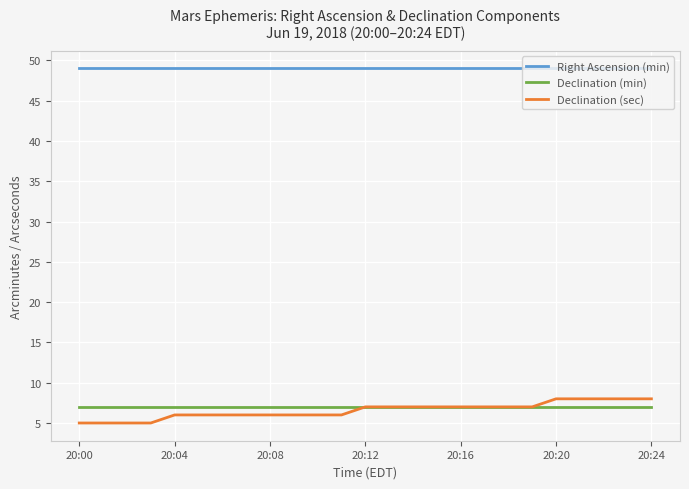

What are all the series names shown in the legend?

Right Ascension (min), Declination (min), Declination (sec)